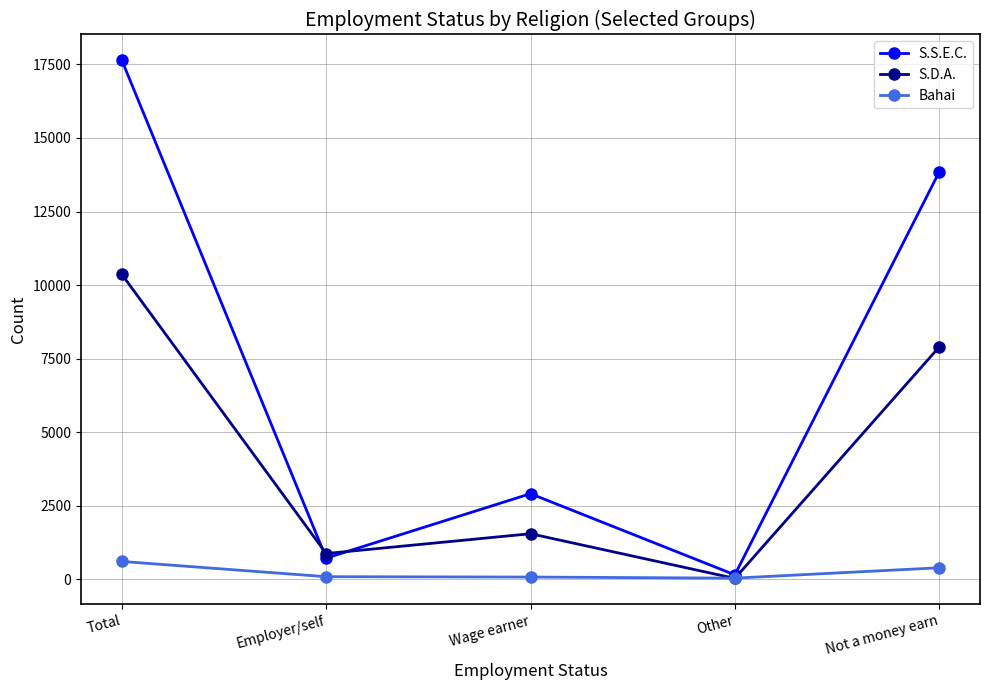

At which label is Bahai closest to 326?

Not a money earn